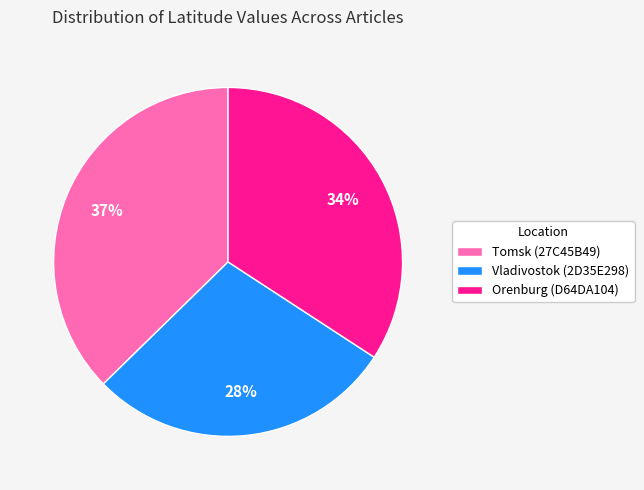

To the nearest percent, what is the combined percentage of Tomsk (27C45B49) and Vladivostok (2D35E298)?

66%